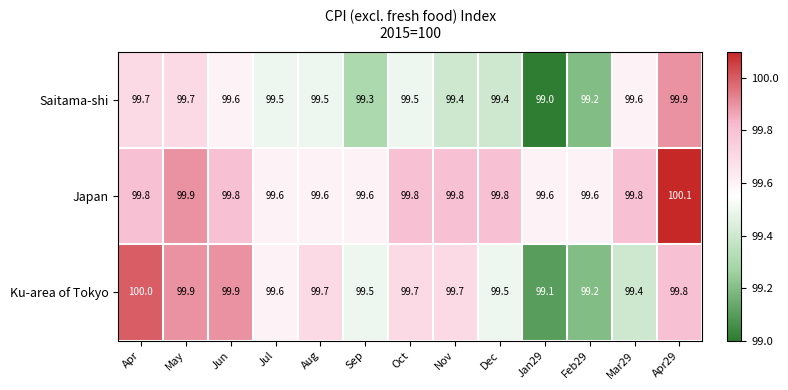

What is the difference between the maximum and minimum values in the Saitama-shi series?

0.9